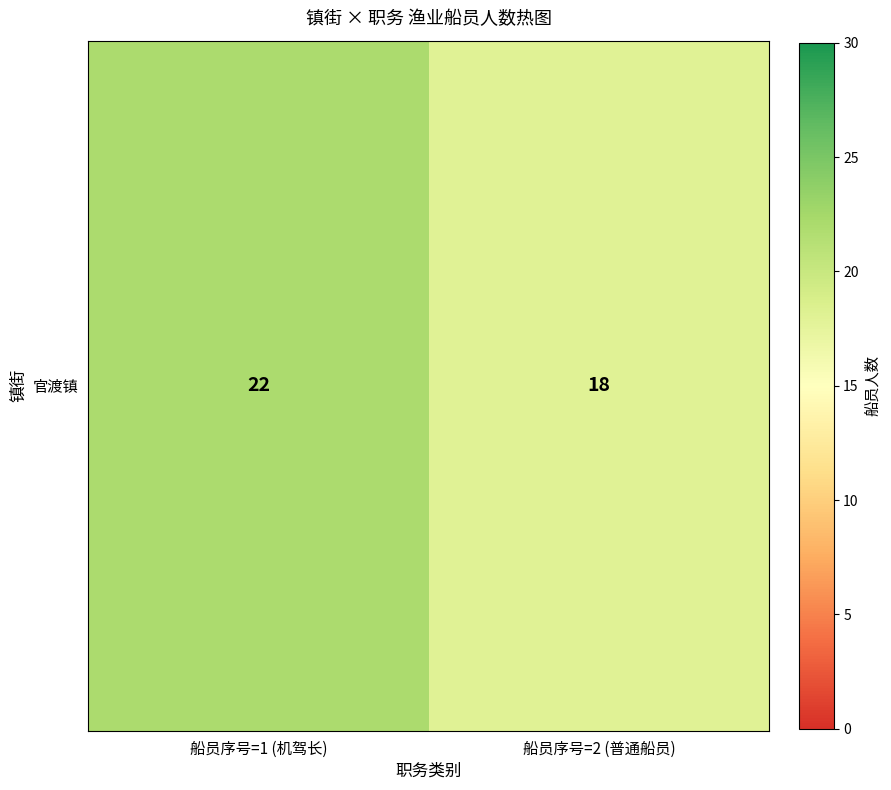

What is the difference between the values at 船员序号=1 (机驾长) and 船员序号=2 (普通船员)?

4